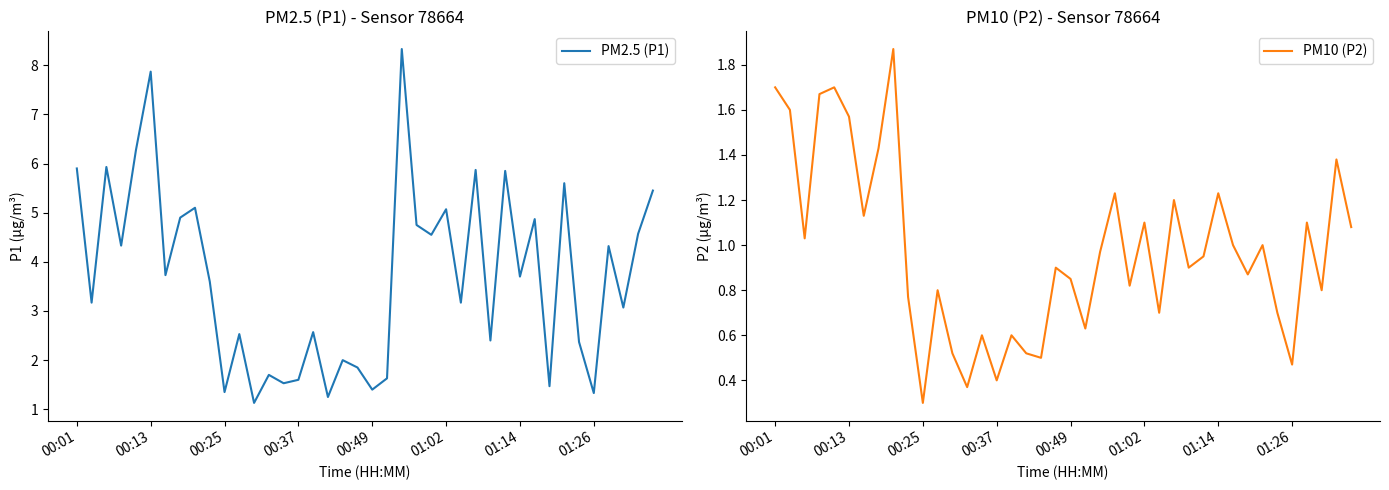

Which category has the highest value in the PM2.5 (P1) series?

22